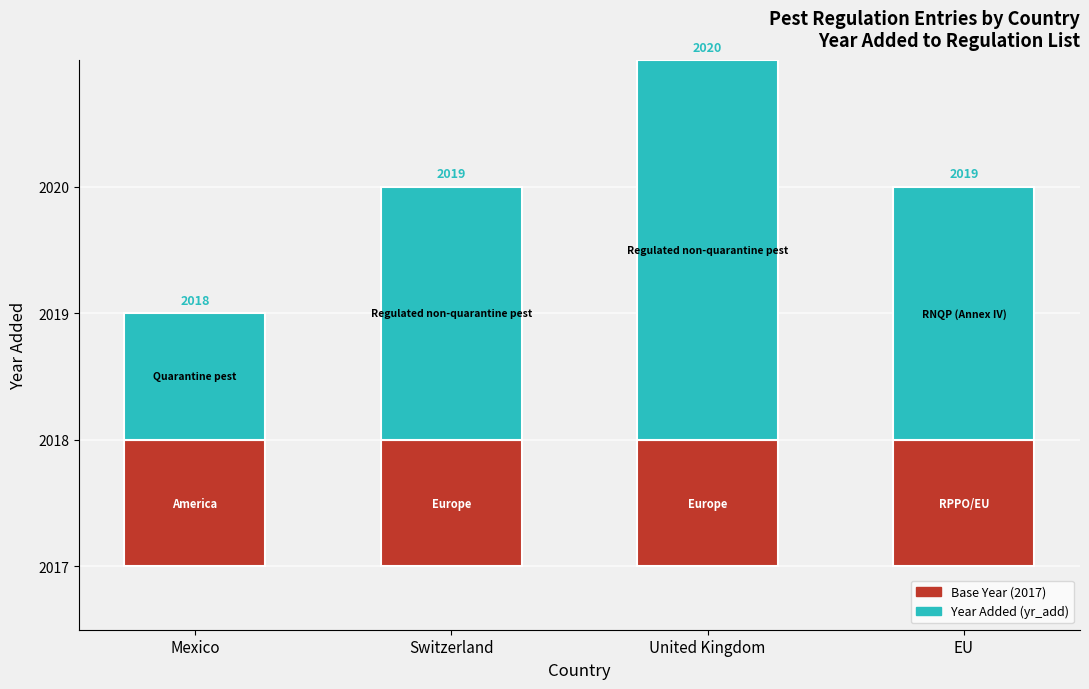

Reading left to right, extract all data points from this chart.

Base Year (2017): 1	1	1	1
Year Added (yr_add): 1	2	3	2